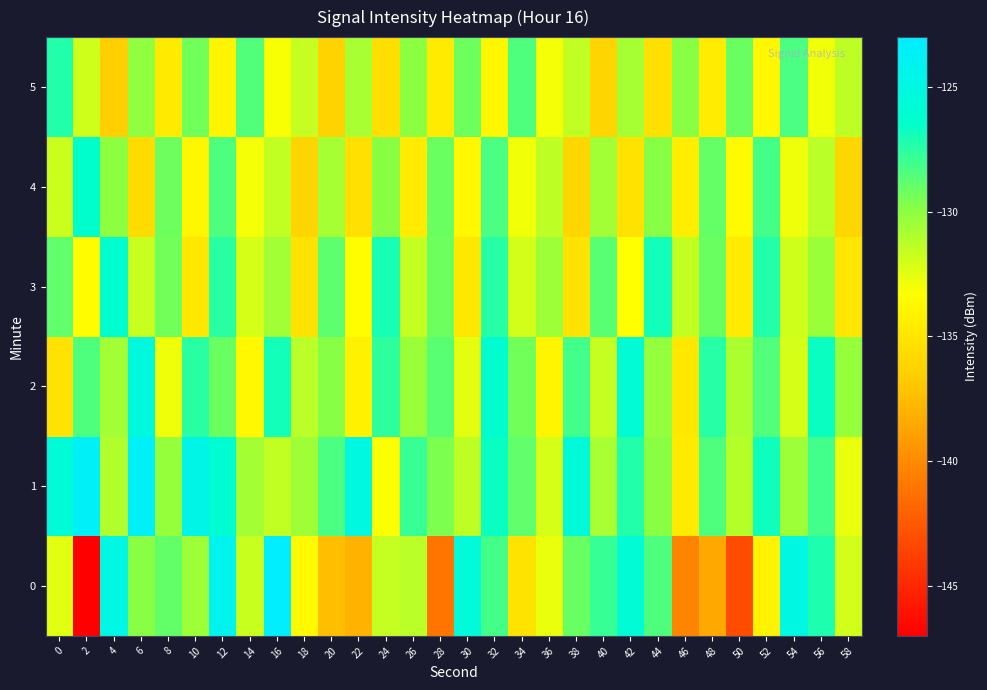

How many distinct data groups are displayed?

6